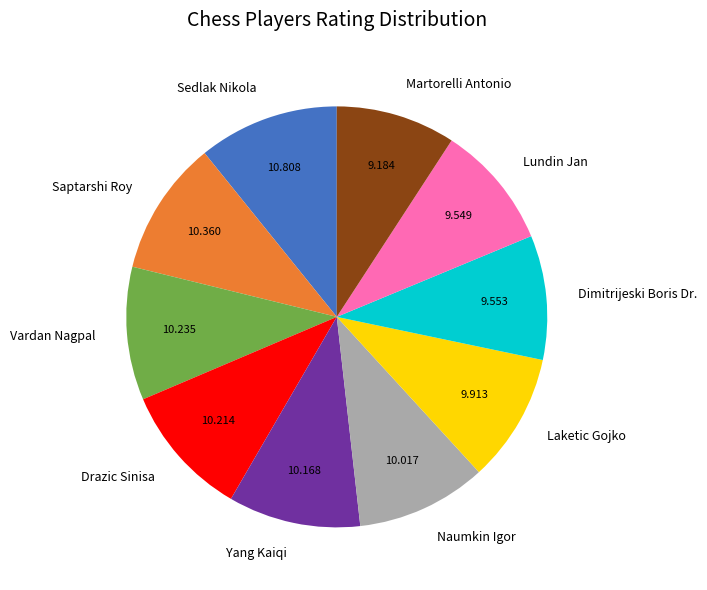

Do Martorelli Antonio and Sedlak Nikola together represent more than half of the pie?

No